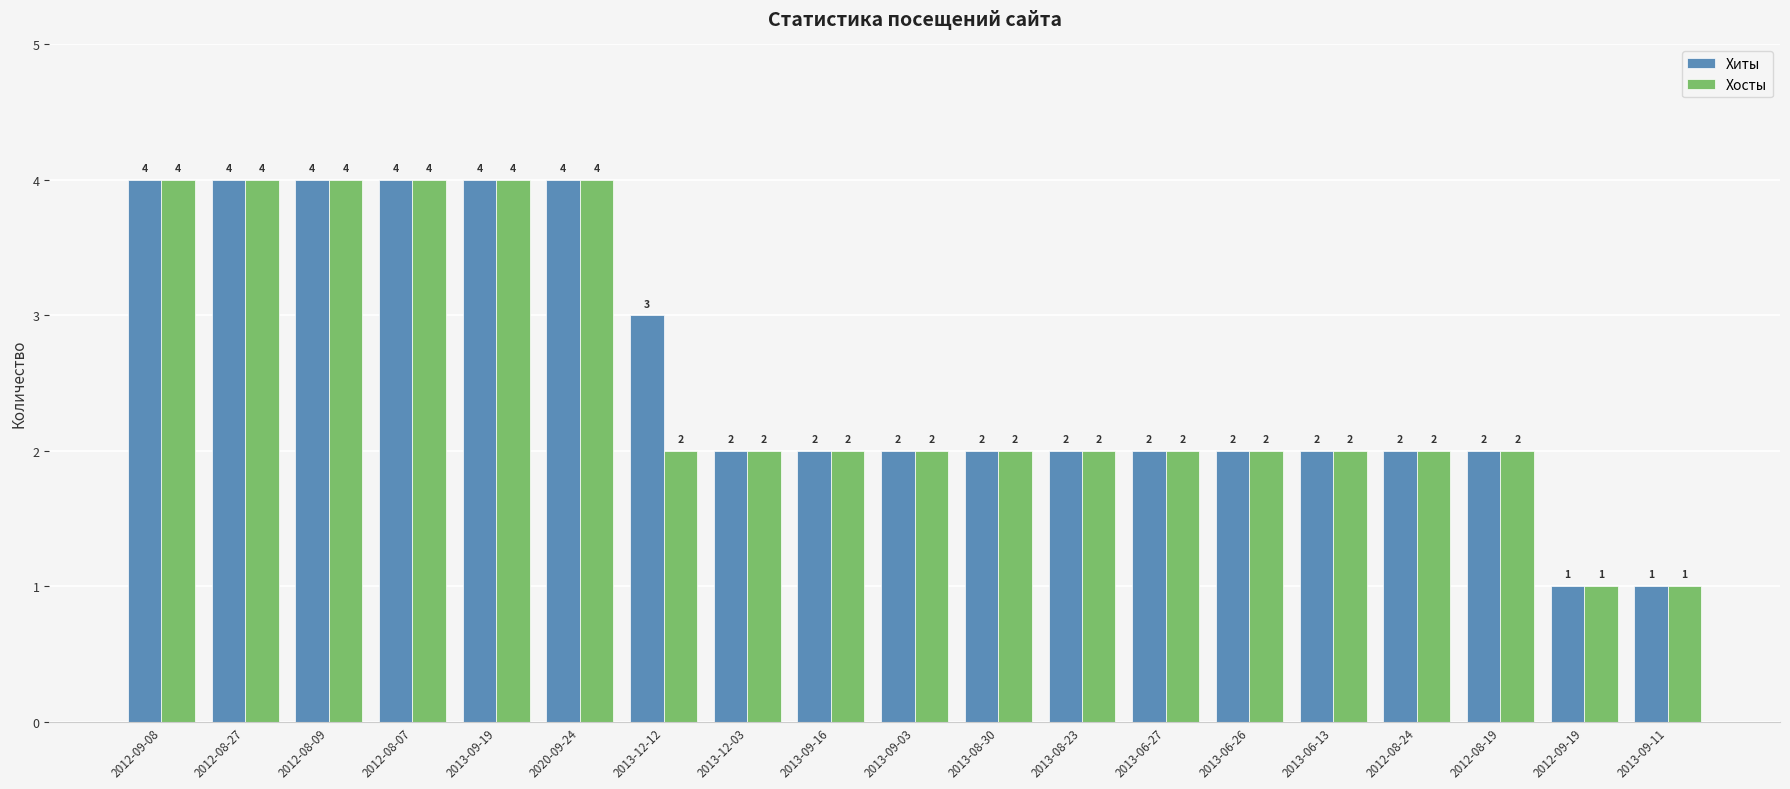

At which label does Хиты first exceed 2?

2012-09-08